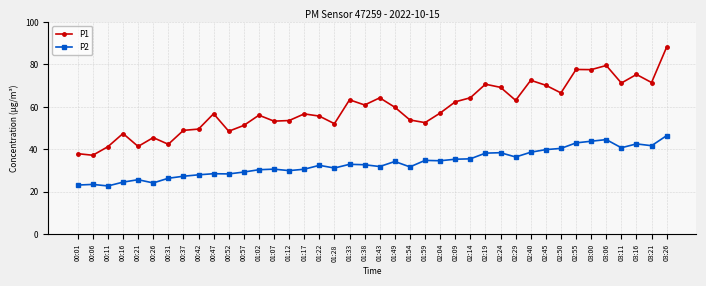

Which series has the largest total across all categories?

P1